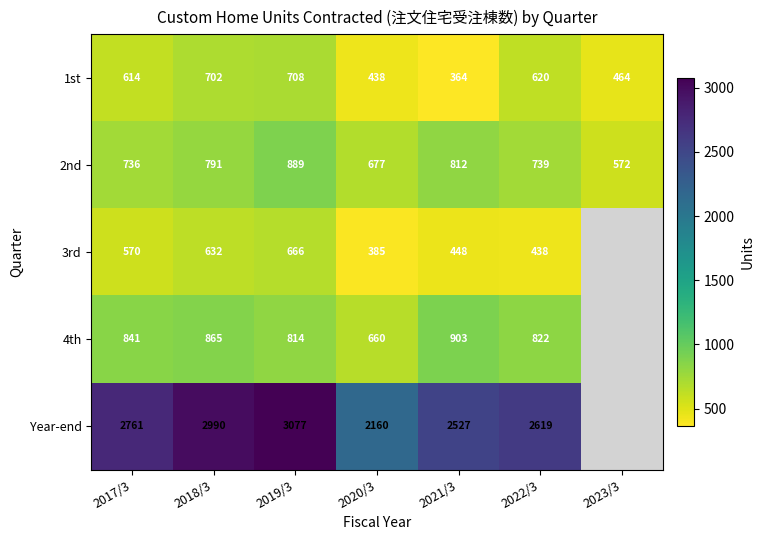

True or false: Year-end has a value of 2160 at 2020/3.

True